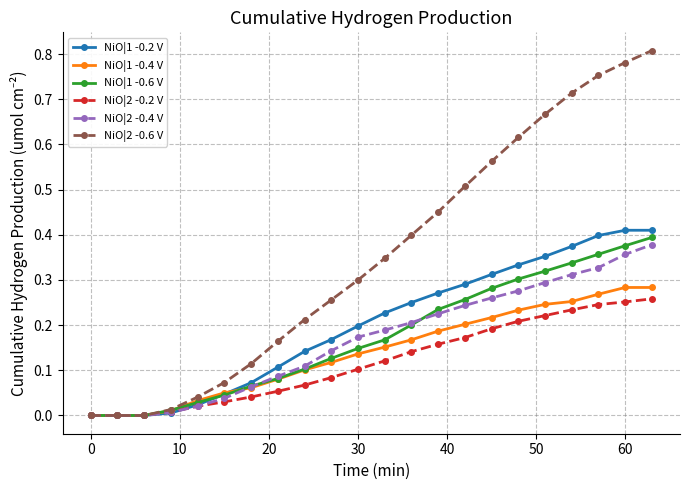

How many lines are shown in the chart?

6